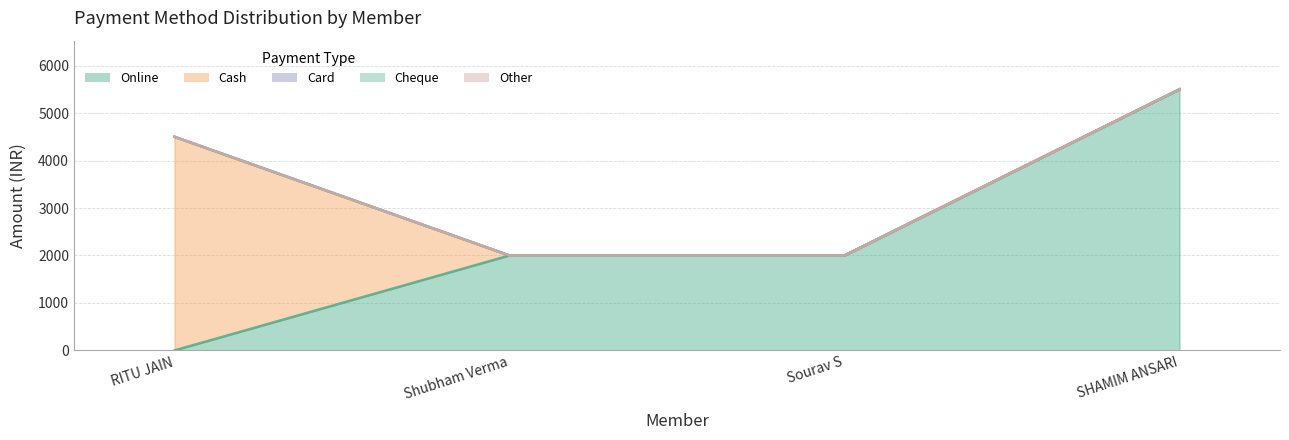

Does the chart display data point markers on the line(s)?

No